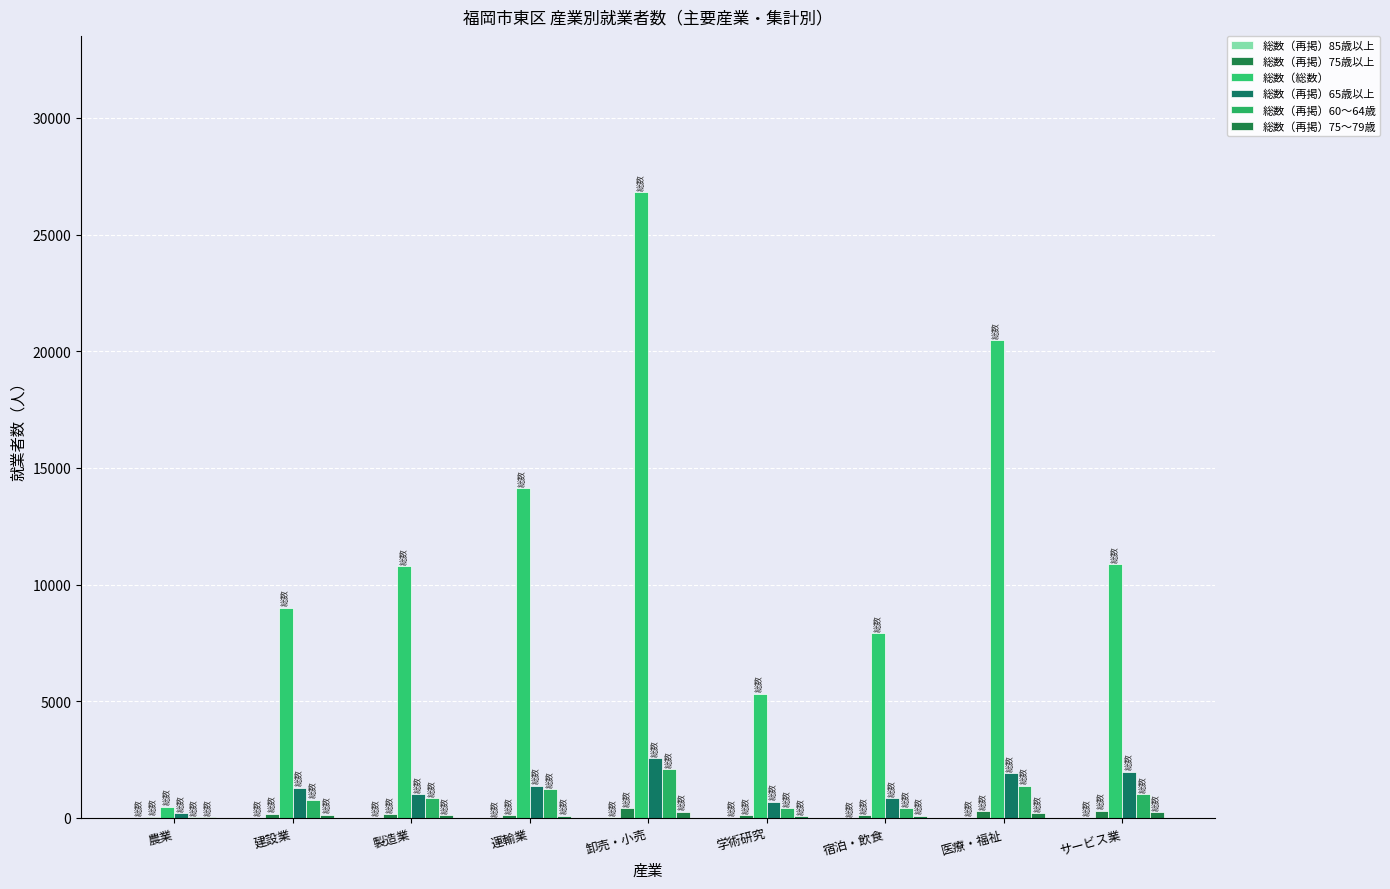

Is the value of 総数（再掲）60～64歳 at 卸売・小売 greater than the value of 総数（再掲）85歳以上 at 製造業?

Yes